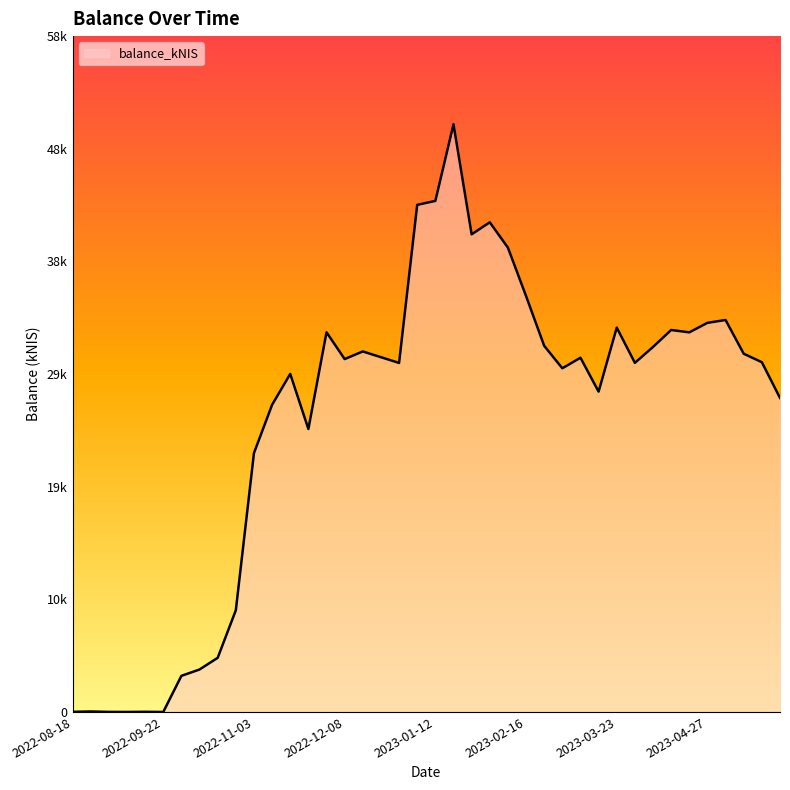

At which category does the data reach its first local peak?

2022-08-25